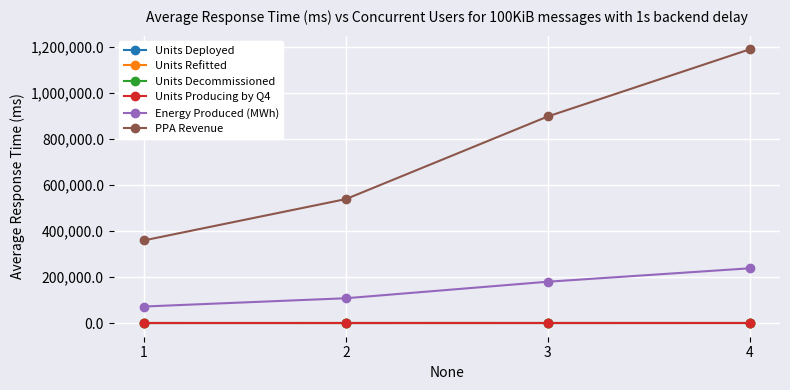

What is the total value across all series at 2?

645841.7